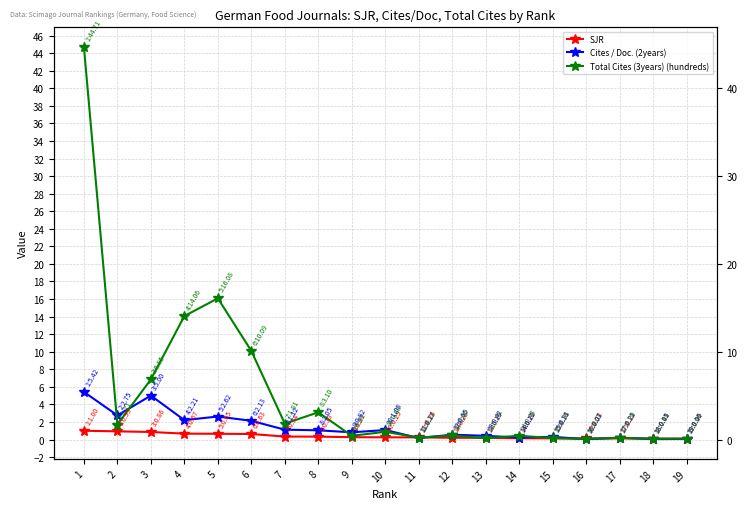

At which category is the sum across all series the highest?

1